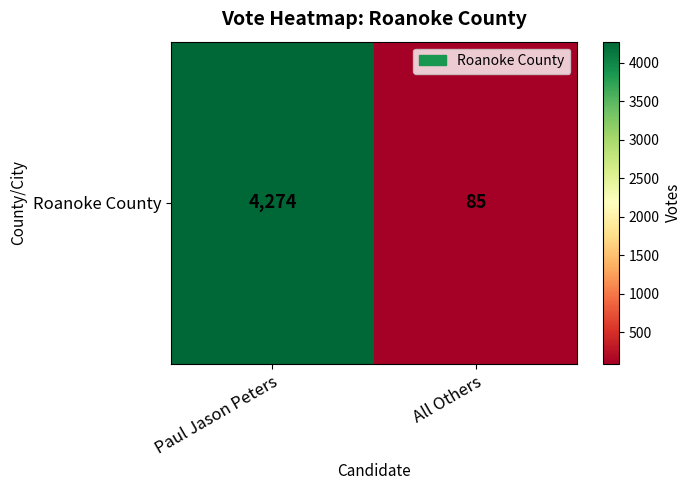

Reading left to right, transcribe all the data shown in this chart.

4274	85